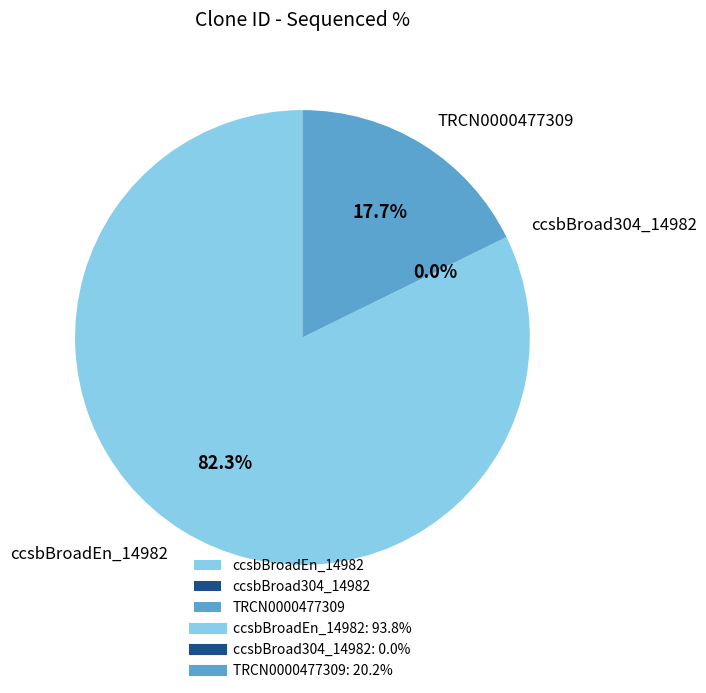

To the nearest percent, what percentage of the pie is ccsbBroadEn_14982?

82%